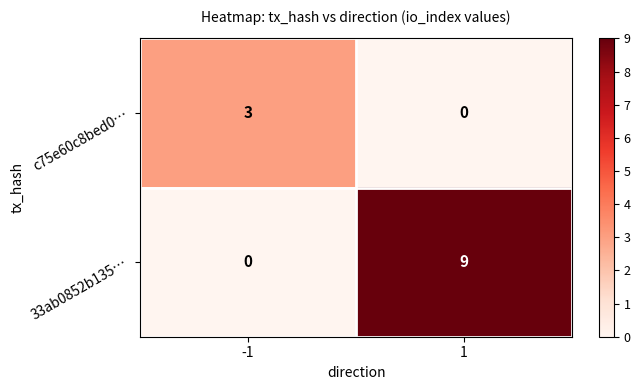

The value of c75e60c8bed0… at -1 is 3. True or false?

True